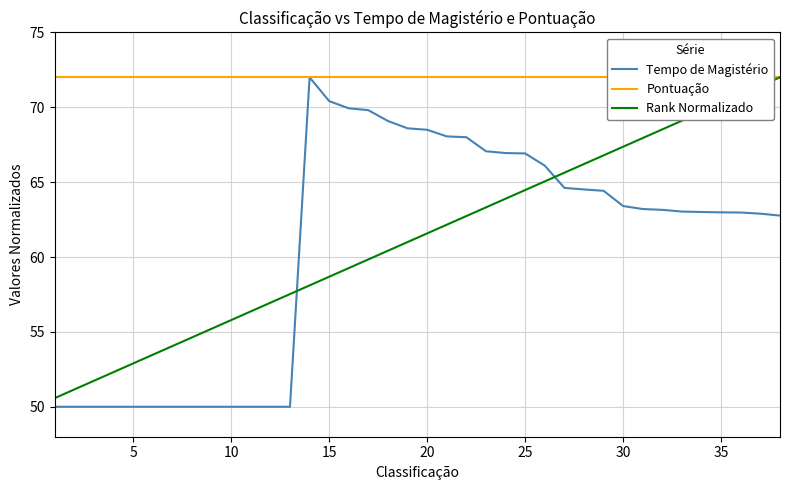

True or false: Tempo de Magistério and Rank Normalizado cross at least once.

True